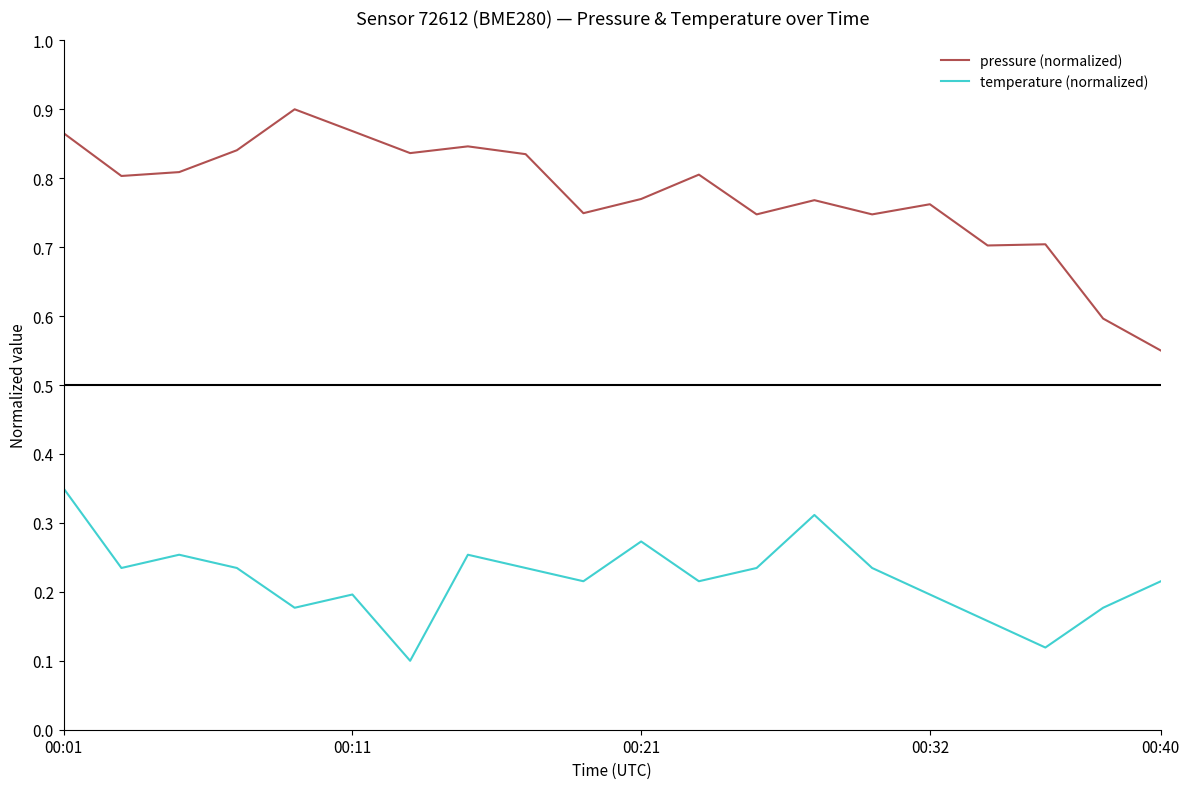

True or false: temperature (normalized) and pressure (normalized) cross at least once.

False